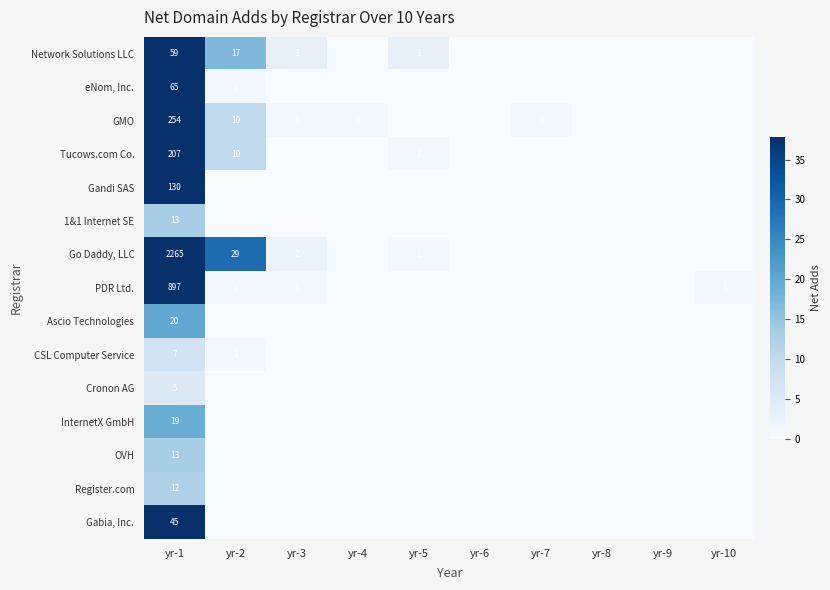

Which series has the largest total across all categories?

Go Daddy, LLC